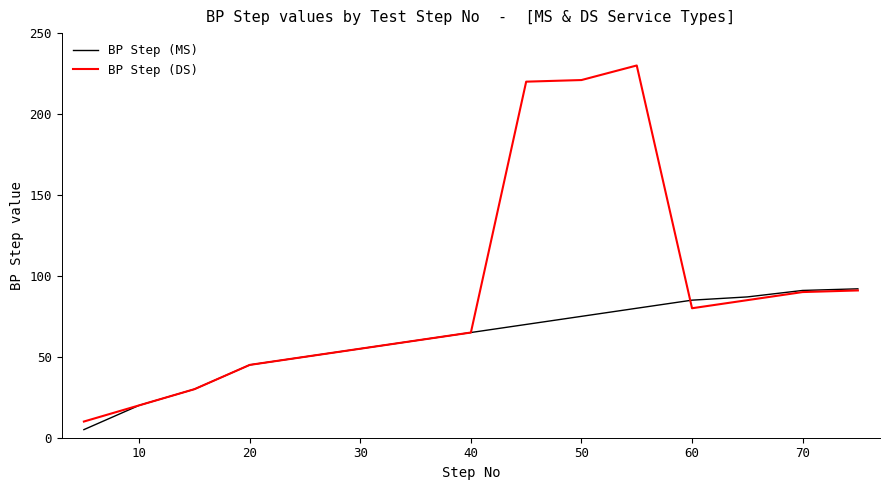

What is the maximum value shown in the chart?

230